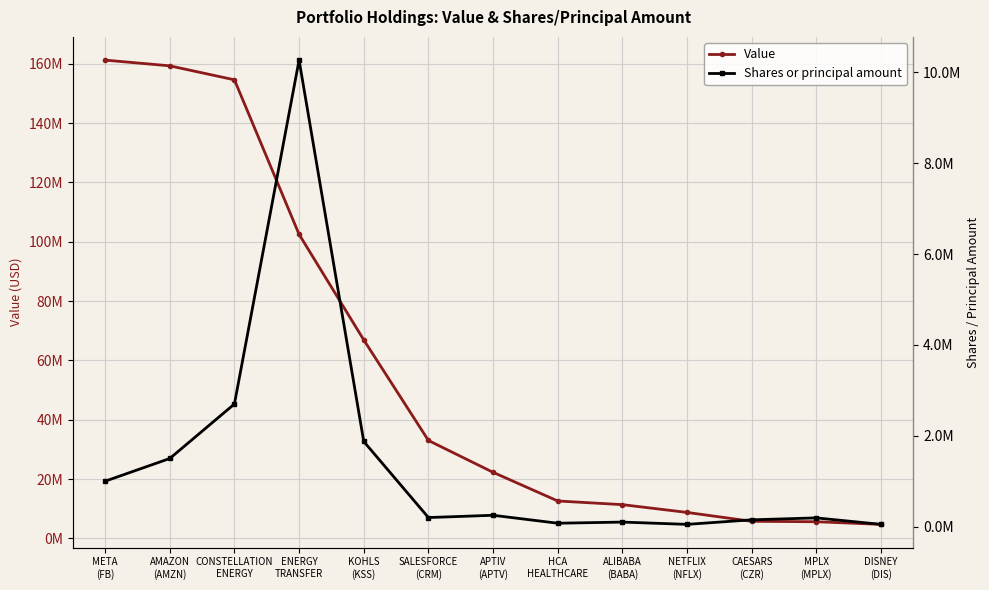

The value of Value at APTIV
(APTV) is 14863458. True or false?

False